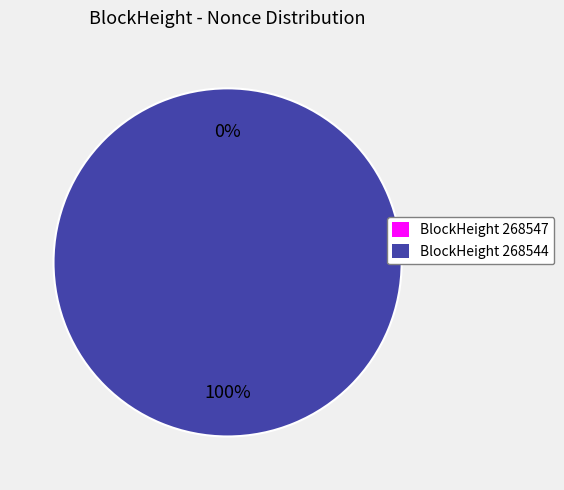

What portion of the pie excludes 268547?

100.0%